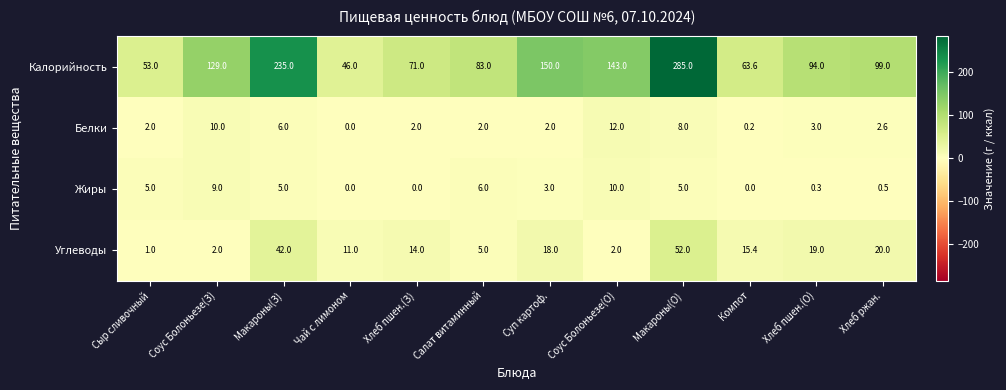

How many data points in Калорийность are less than 99?

6